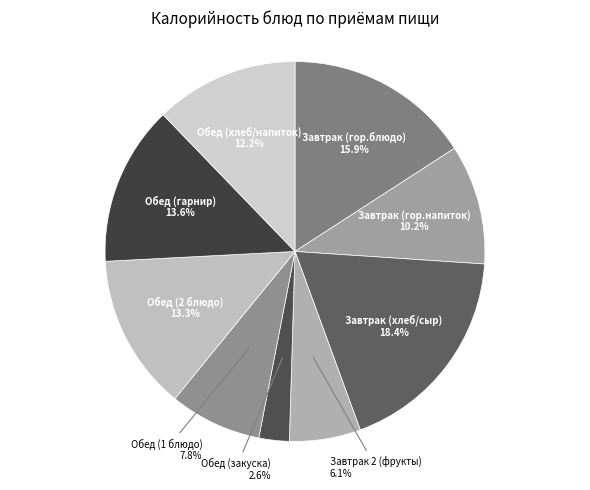

Does Завтрак 2 (фрукты) represent more than half of the total?

No